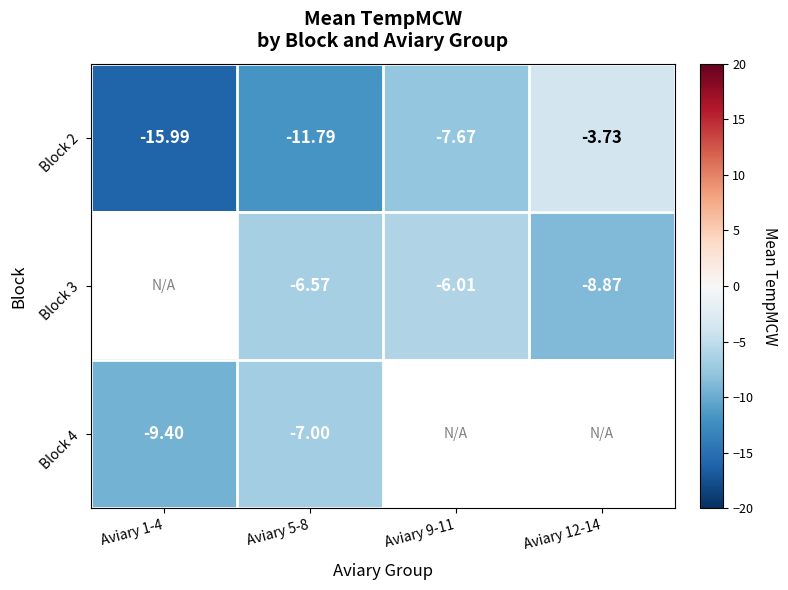

Rank the series at Aviary 5-8 from lowest to highest value.

Block 2, Block 4, Block 3